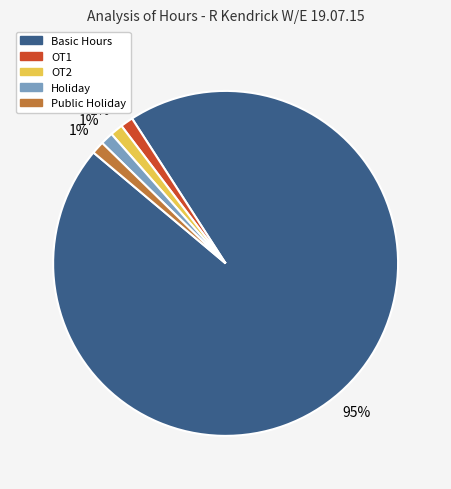

Is OT1 the majority of the pie?

No